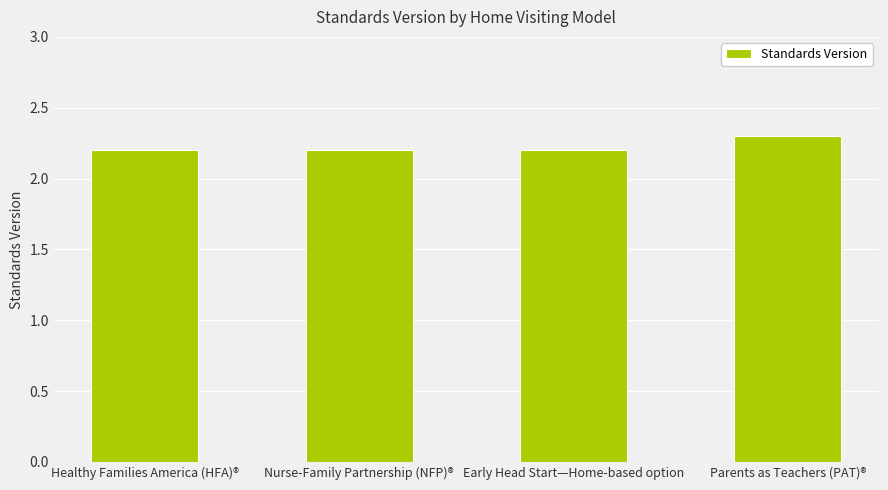

Which has a higher value, Healthy Families America (HFA)® or Parents as Teachers (PAT)®?

Parents as Teachers (PAT)®